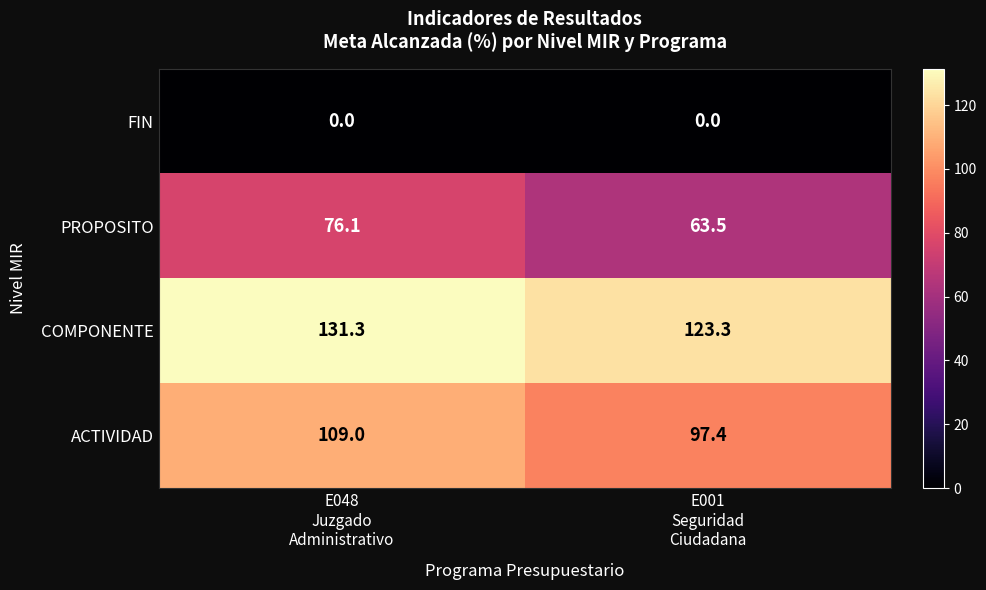

Rank the series by their average value, from lowest to highest.

FIN, PROPOSITO, ACTIVIDAD, COMPONENTE